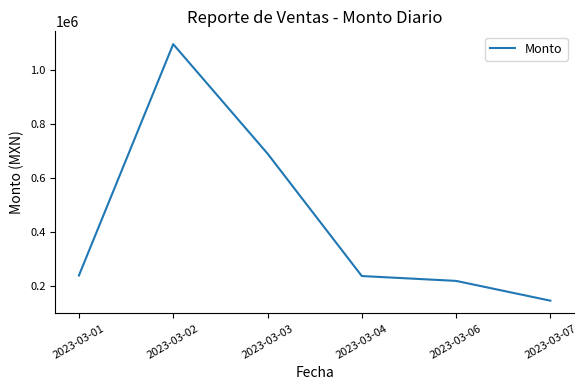

What is the sum of the values at 2023-03-02 and 2023-03-03?

1788592.3